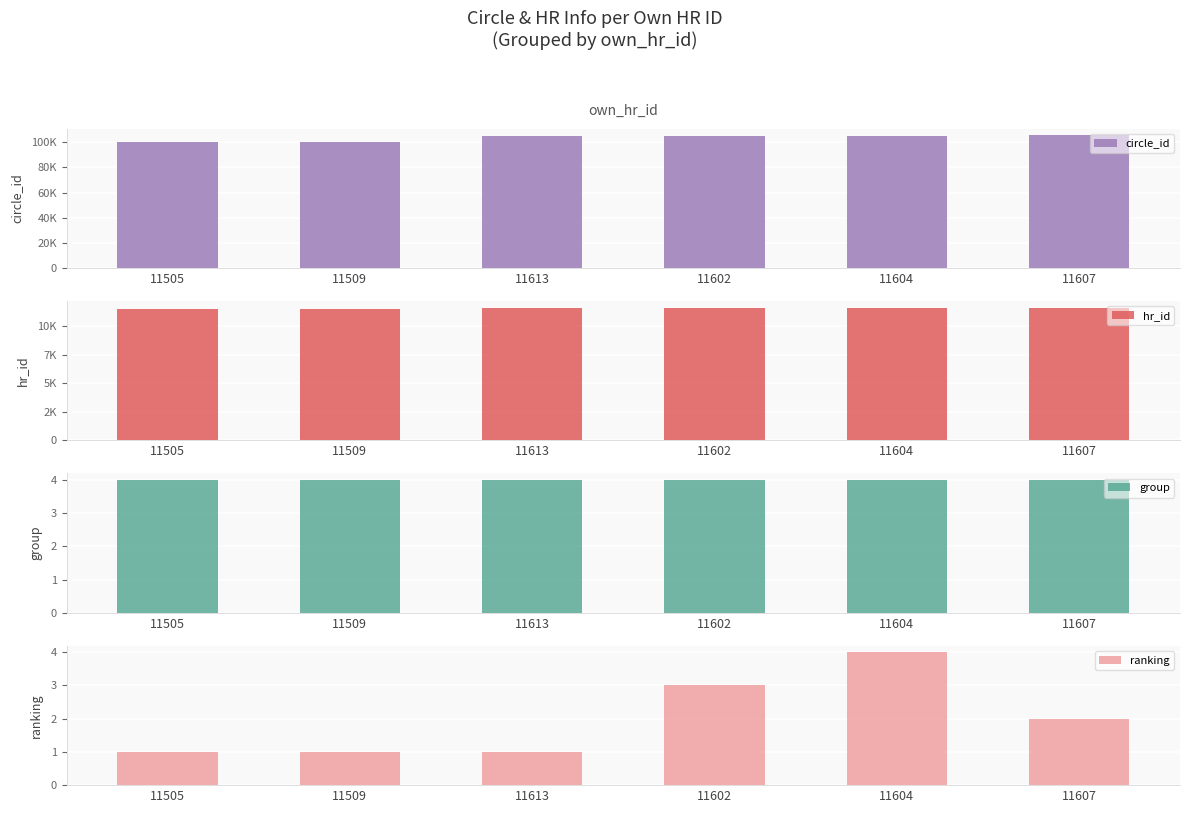

Which series has the largest total across all categories?

circle_id